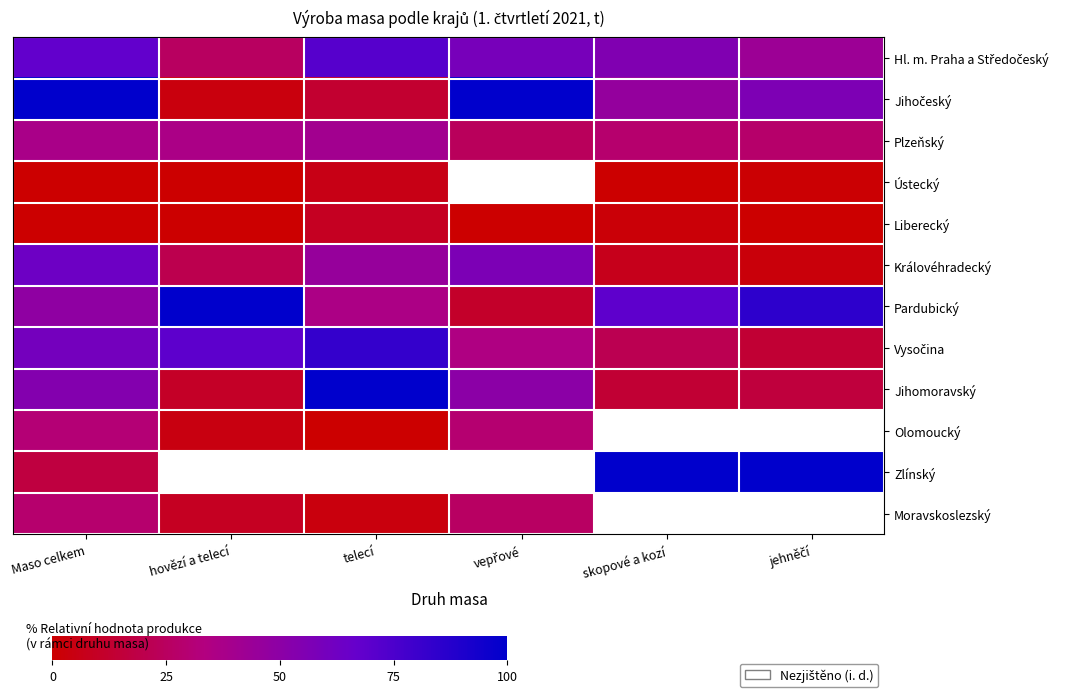

What is the total value across all series at Maso celkem?

508.3